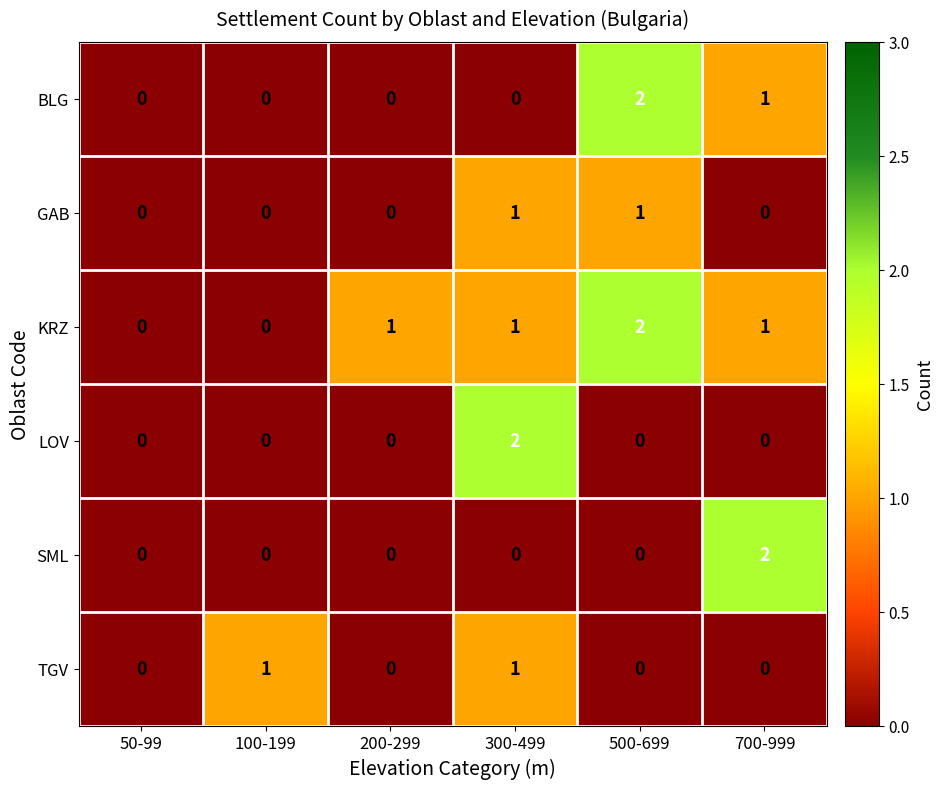

Count the GAB values in the range 0 to 1.

6